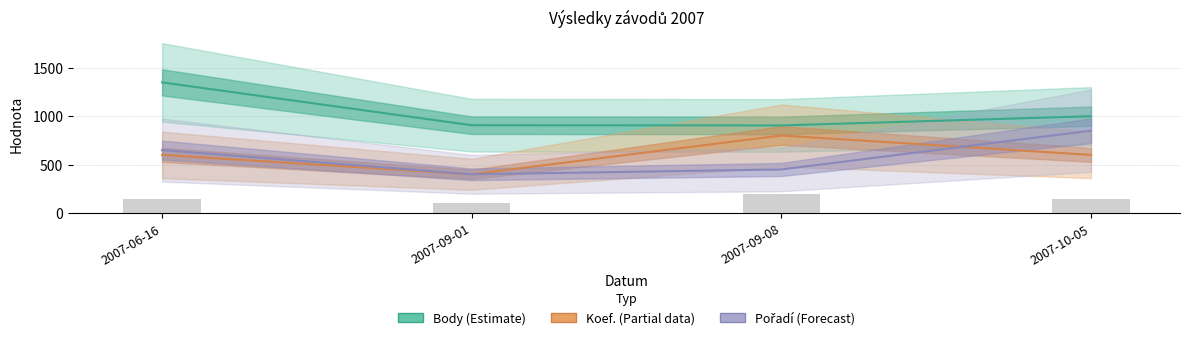

What is the difference between the Body values at 2007-09-08 and 2007-10-05?

95